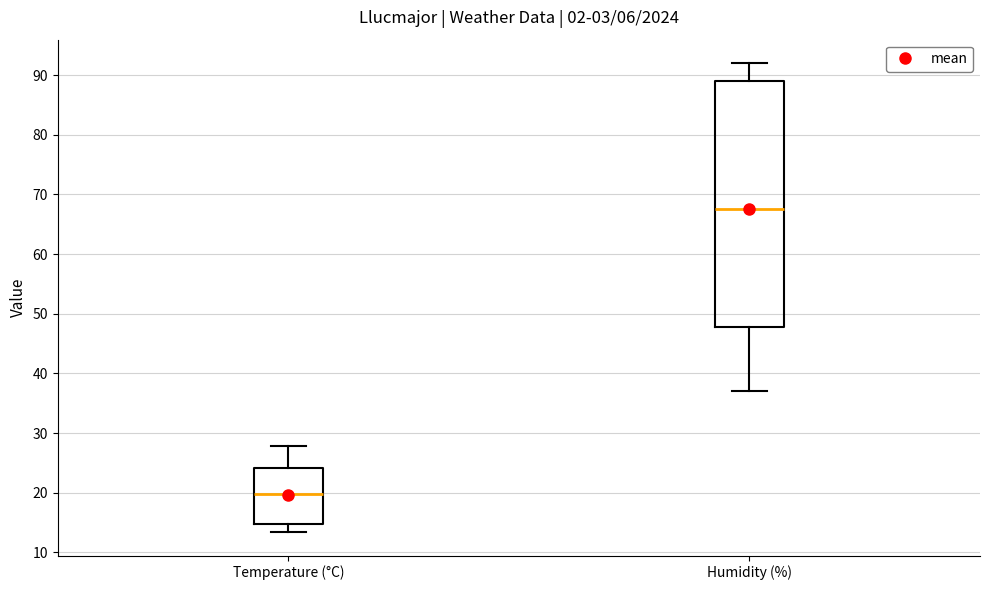

Where is the lower edge of the box for Temperature (°C) on the y-axis? The values are not printed on the chart, so give them approximately, as read against the axis.

15